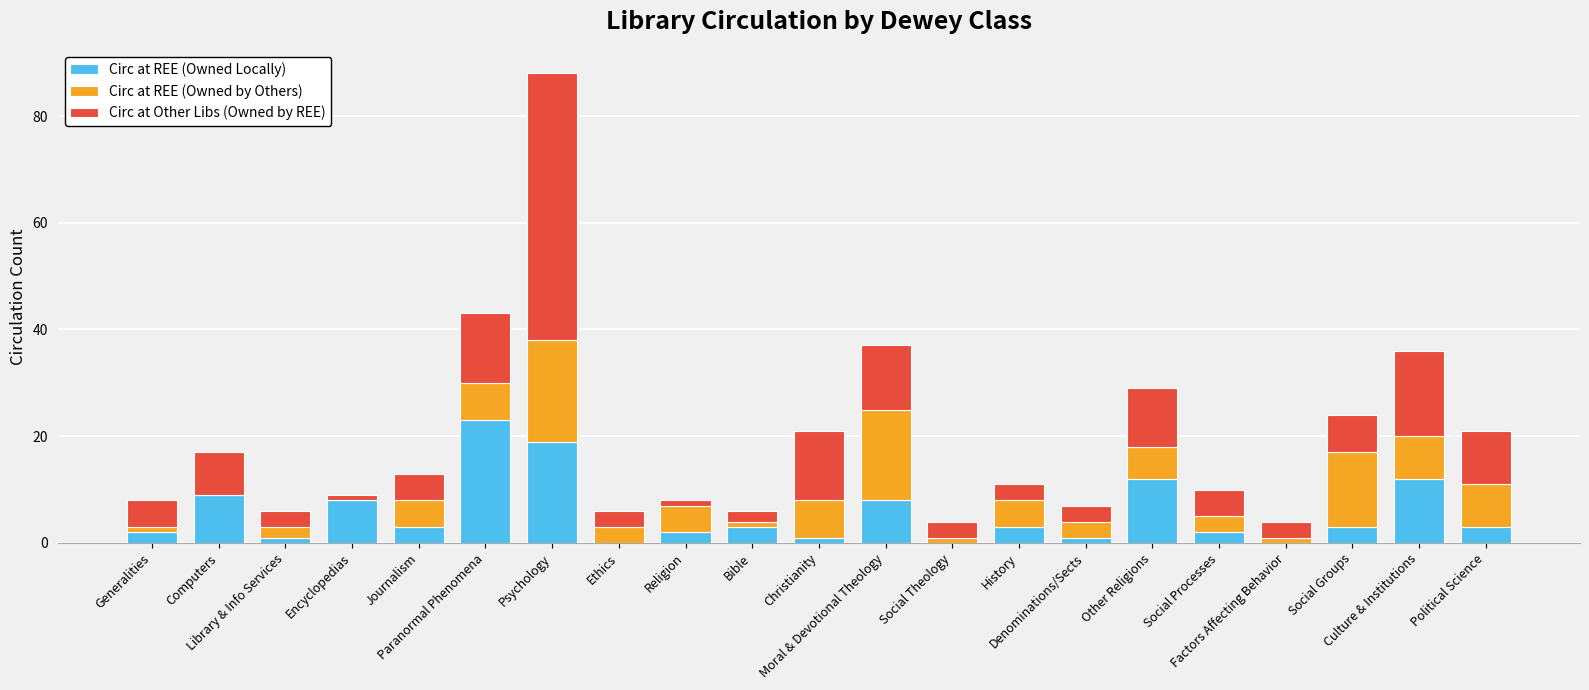

What is the highest value of the Circ at REE (Owned Locally) series?

23